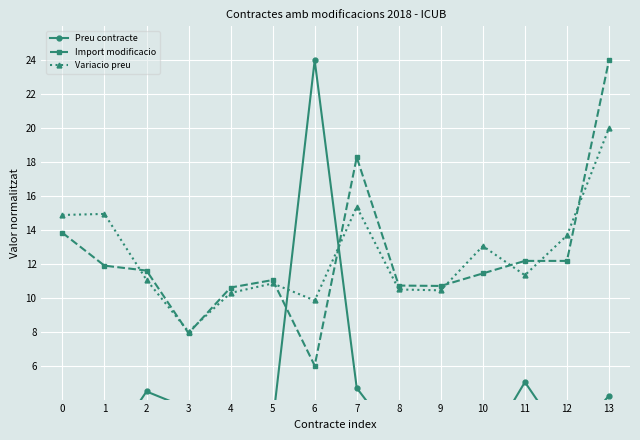

At which label is Preu contracte closest to 12?

11